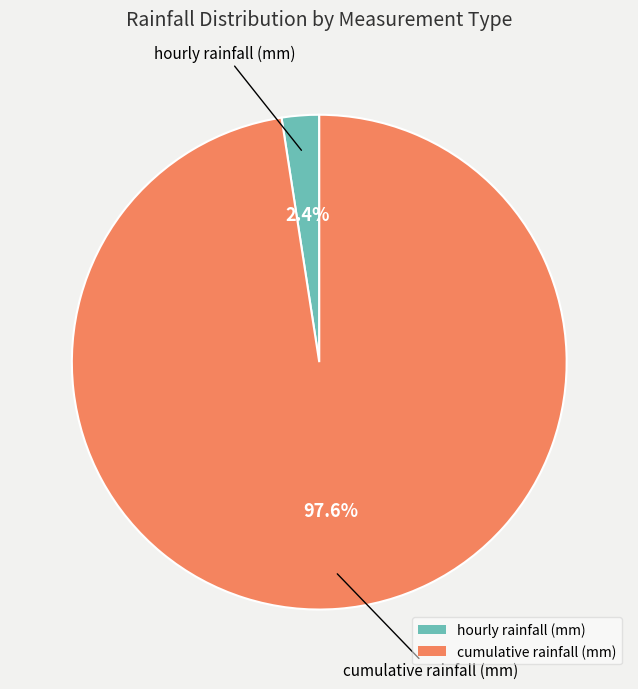

Which has a higher value, hourly rainfall (mm) or cumulative rainfall (mm)?

cumulative rainfall (mm)